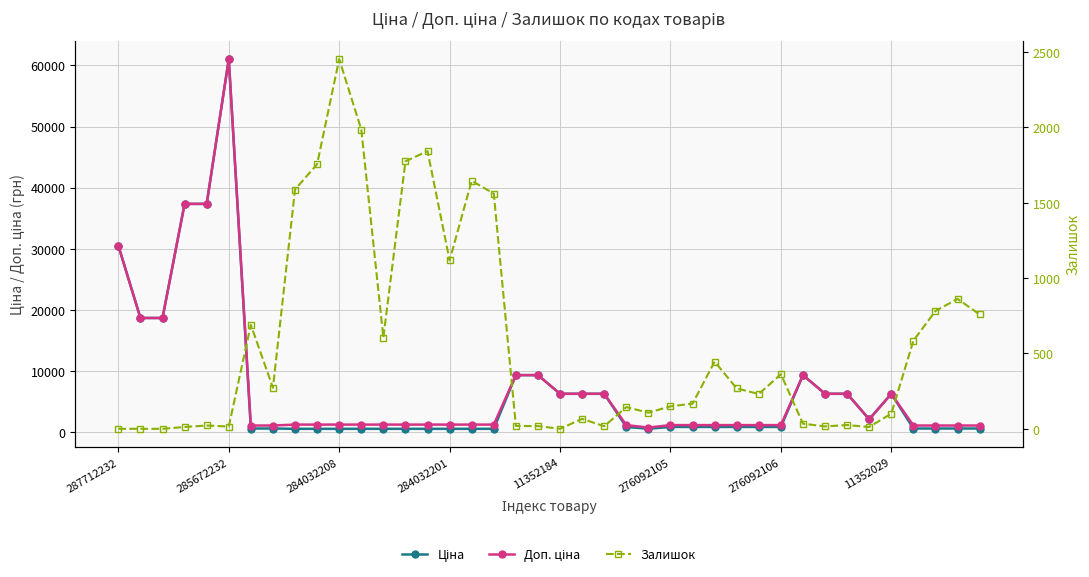

True or false: Залишок and Ціна intersect in this chart.

True